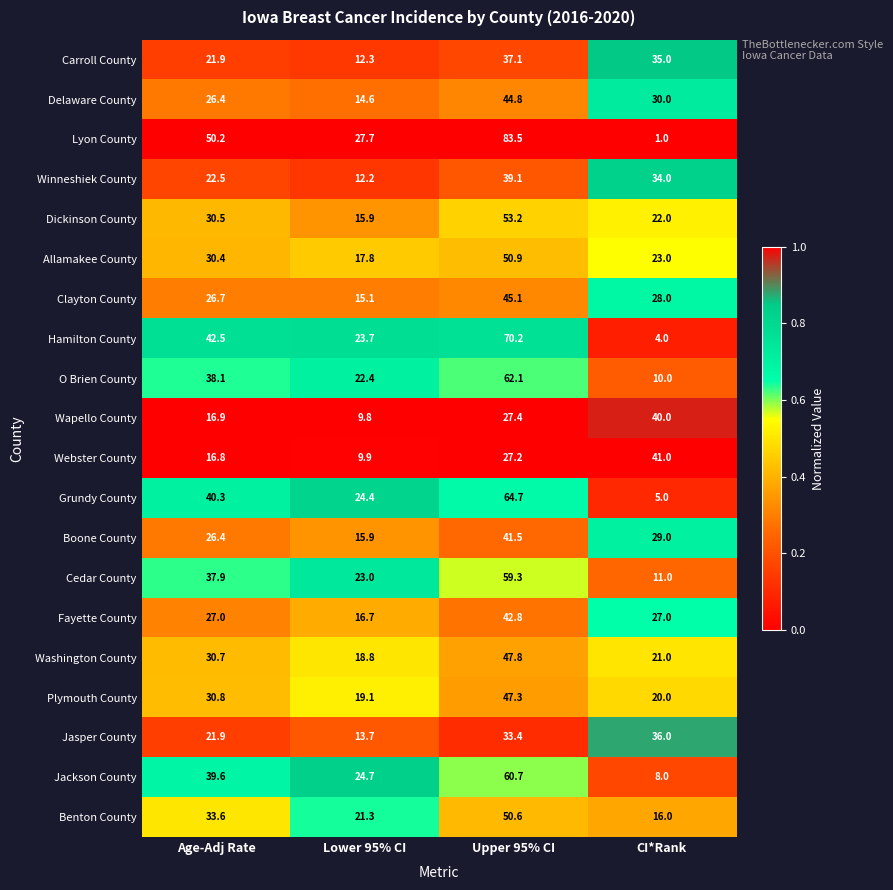

At which label is Cedar County closest to 35?

Age-Adj Rate